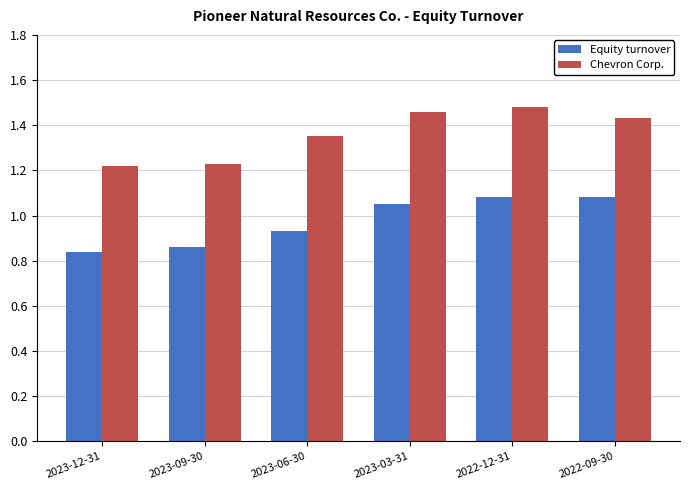

Count the Chevron Corp. values in the range 1 to 2.

6